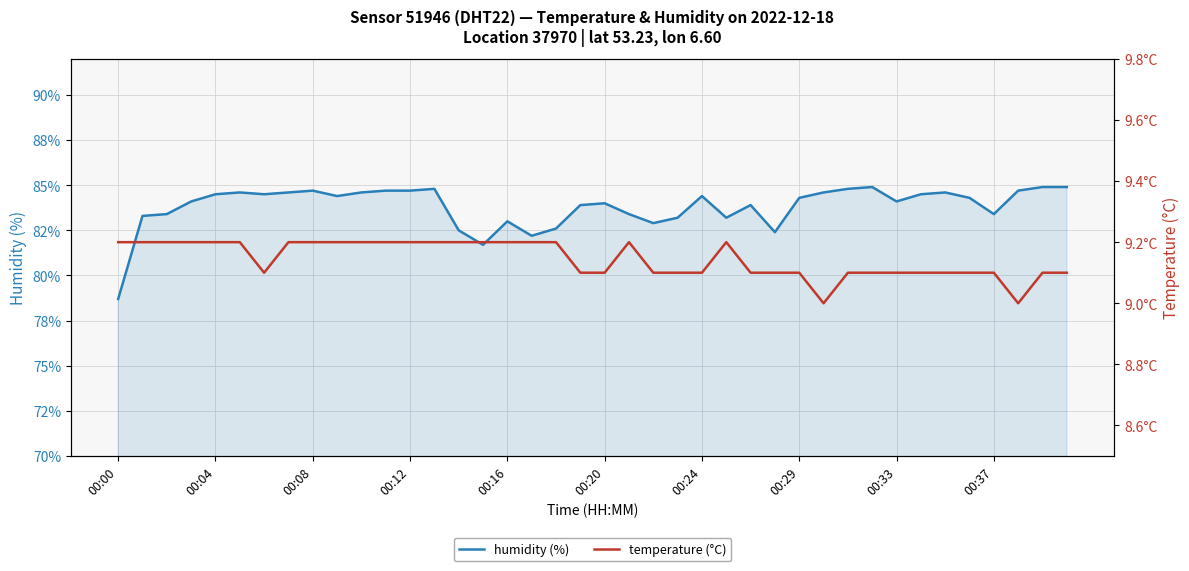

Reading left to right, extract all data points from this chart.

humidity (%): 78.7	83.3	83.4	84.1	84.5	84.6	84.5	84.6	84.7	84.4	84.6	84.7	84.7	84.8	82.5	81.7	83.0	82.2	82.6	83.9	84.0	83.4	82.9	83.2	84.4	83.2	83.9	82.4	84.3	84.6	84.8	84.9	84.1	84.5	84.6	84.3	83.4	84.7	84.9	84.9
temperature (°C): 9.2	9.2	9.2	9.2	9.2	9.2	9.1	9.2	9.2	9.2	9.2	9.2	9.2	9.2	9.2	9.2	9.2	9.2	9.2	9.1	9.1	9.2	9.1	9.1	9.1	9.2	9.1	9.1	9.1	9.0	9.1	9.1	9.1	9.1	9.1	9.1	9.1	9.0	9.1	9.1